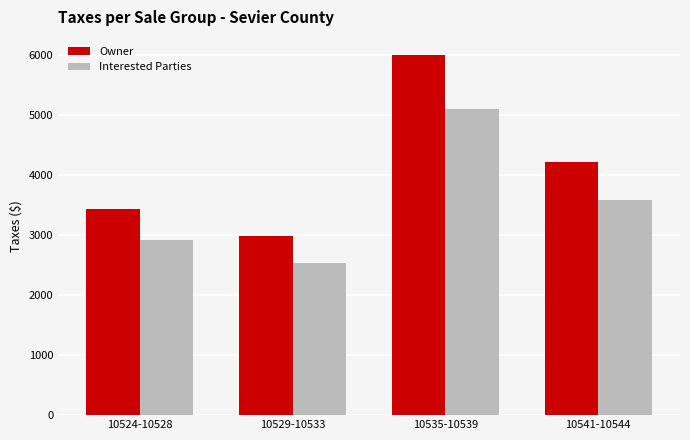

What is the spread (max minus min) of values at 10529-10533?

446.7